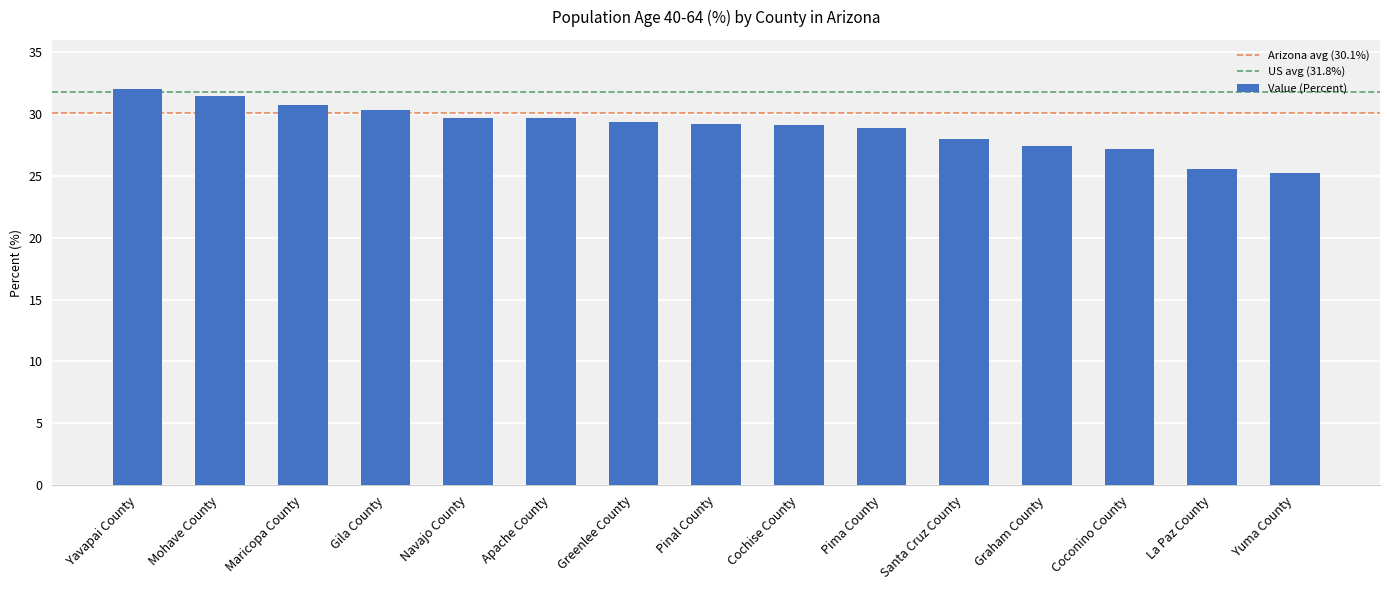

What is the difference between the second highest and minimum values?

6.3